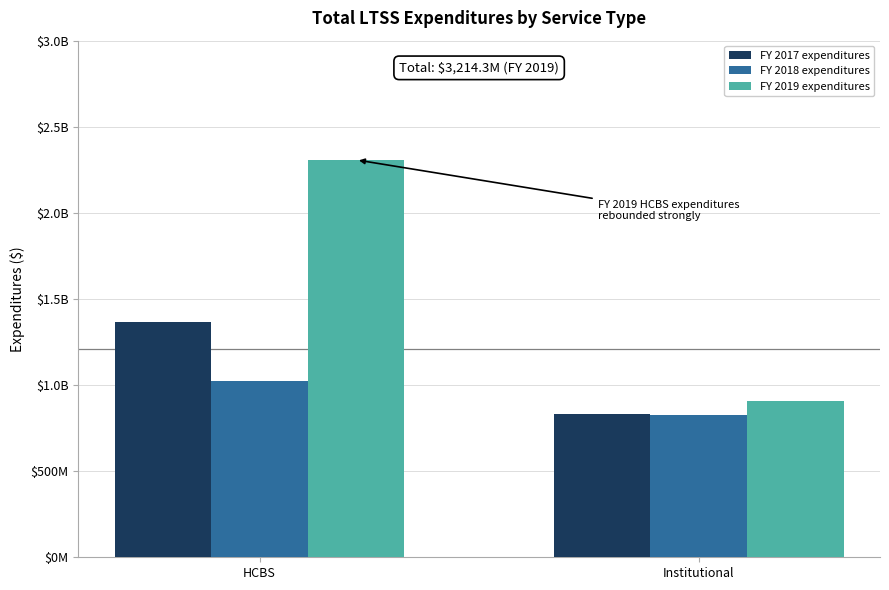

Which series changed the most between HCBS and Institutional?

FY 2019 expenditures